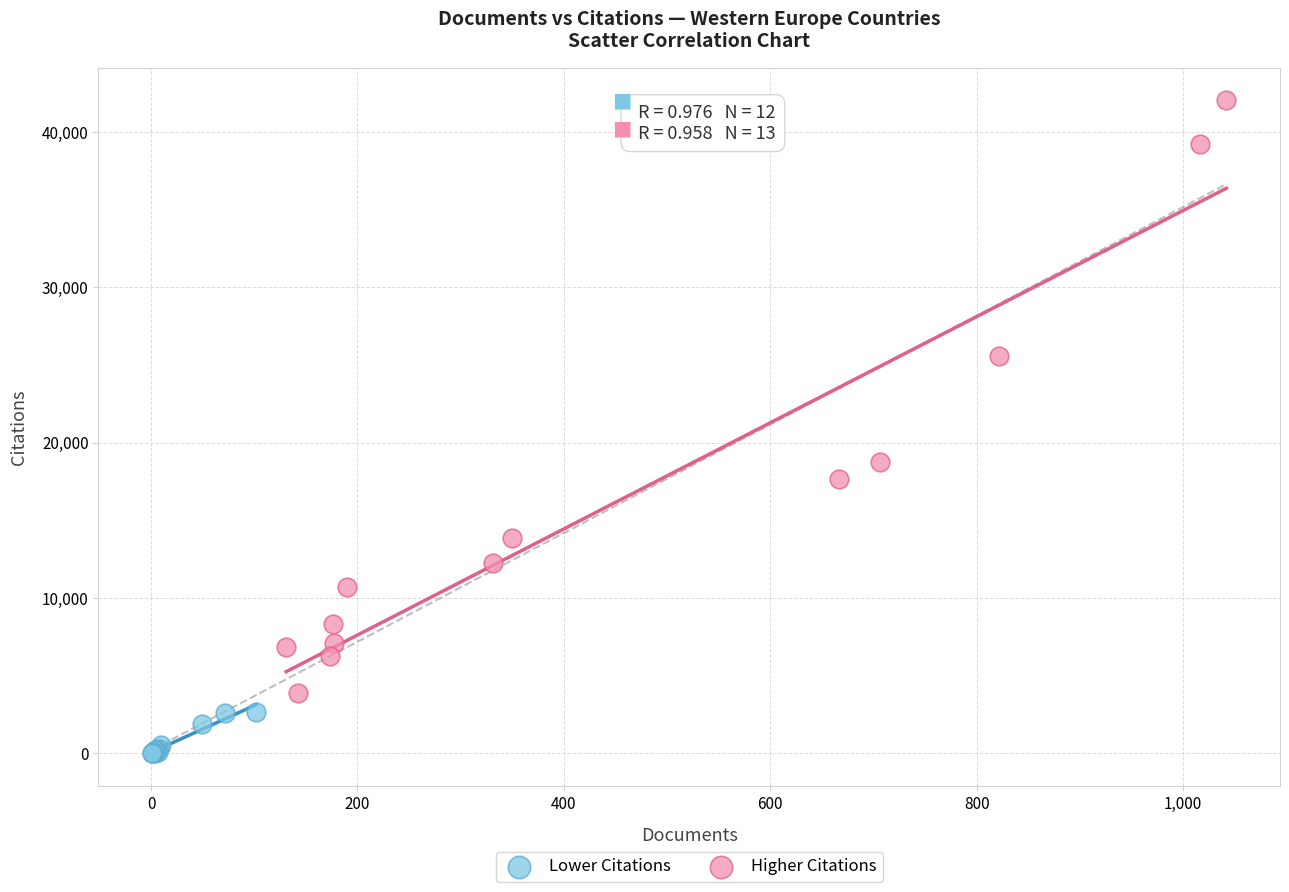

Which series contains the highest Y value?

Higher Citations